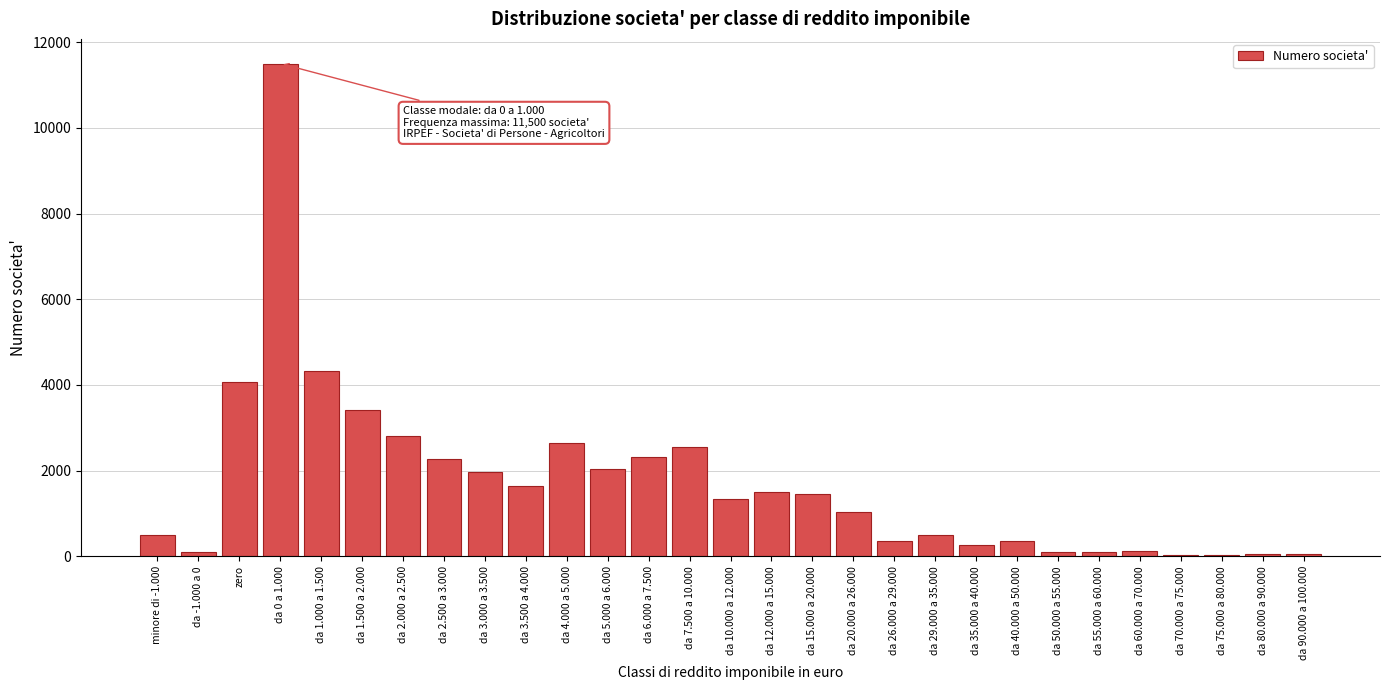

Is it true that the value at da 1.000 a 1.500 is 2943?

False